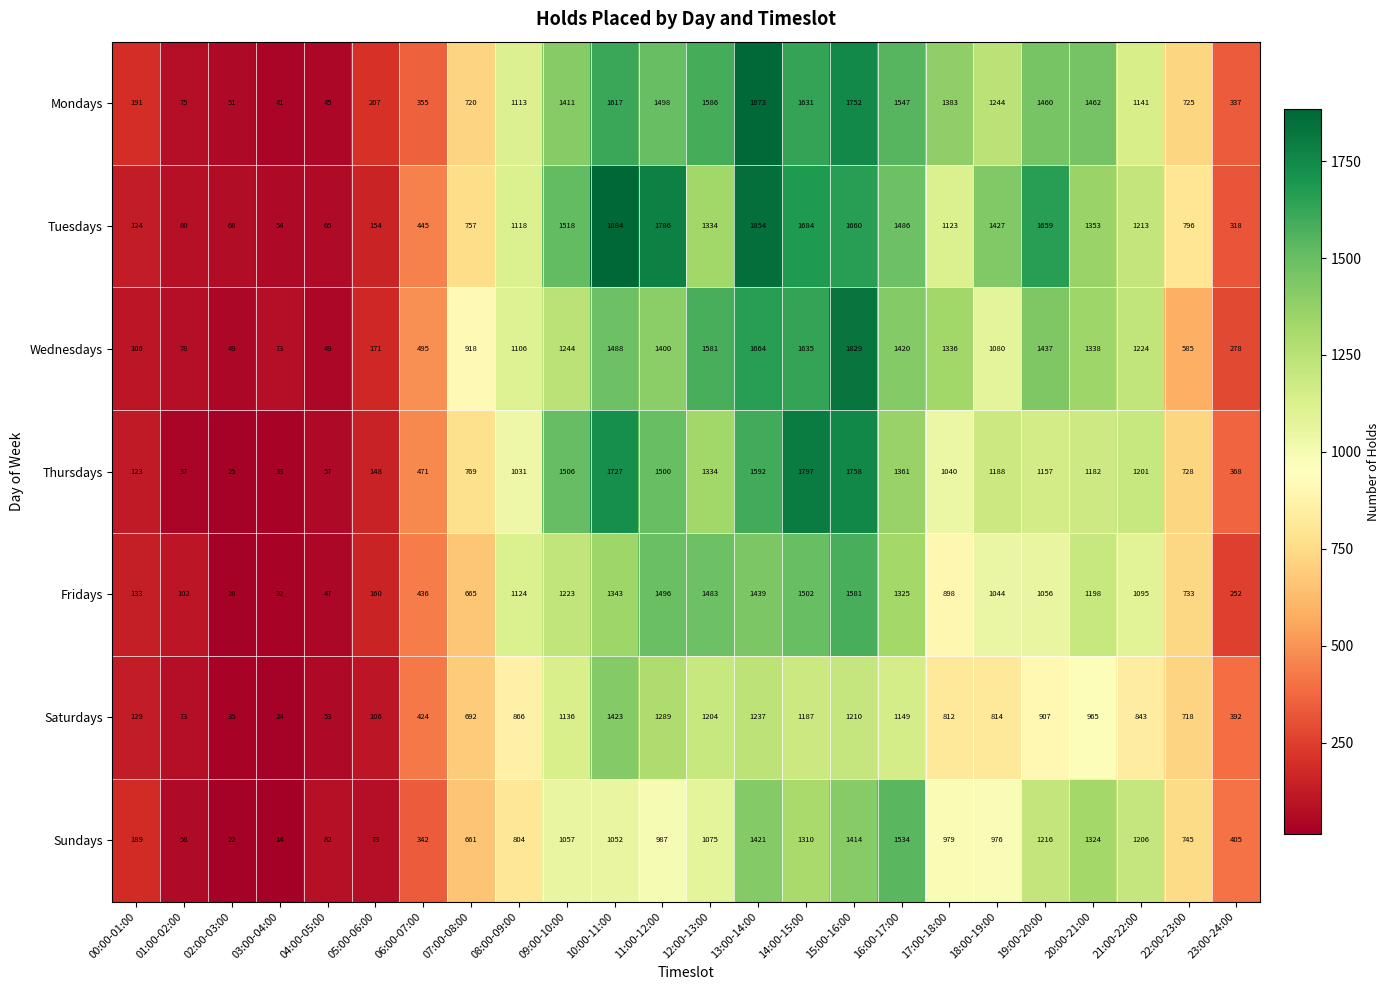

Rank the series at 11:00-12:00 from lowest to highest value.

Sundays, Saturdays, Wednesdays, Fridays, Mondays, Thursdays, Tuesdays